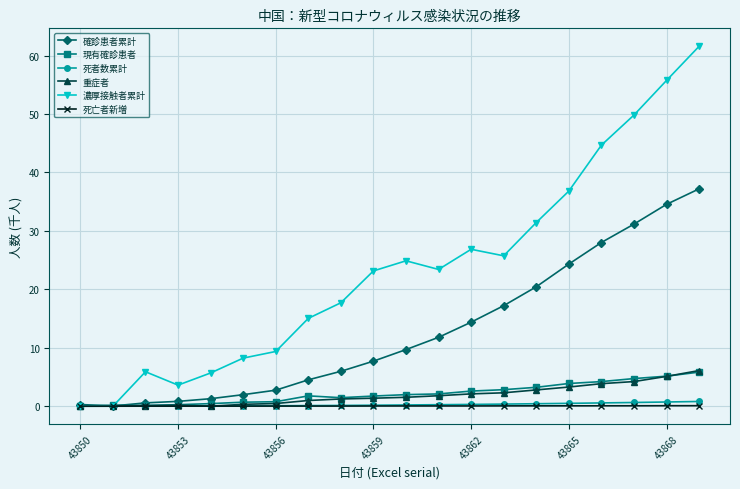

What is the value of the 現有確診患者 point at the 14th from the left?

2.8